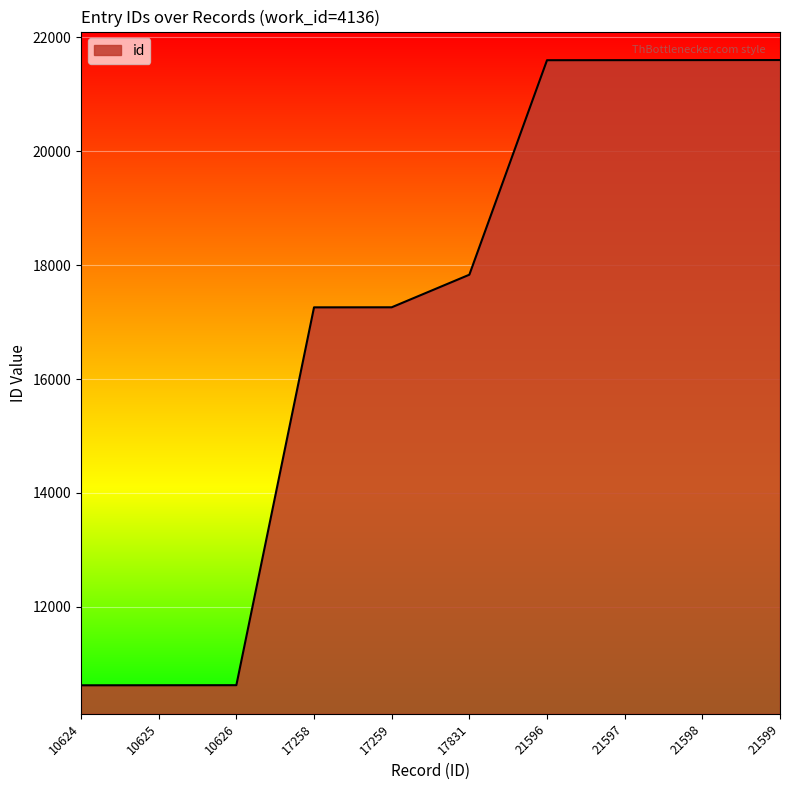

The chart shows a value of 31664 at 21596. True or false?

False